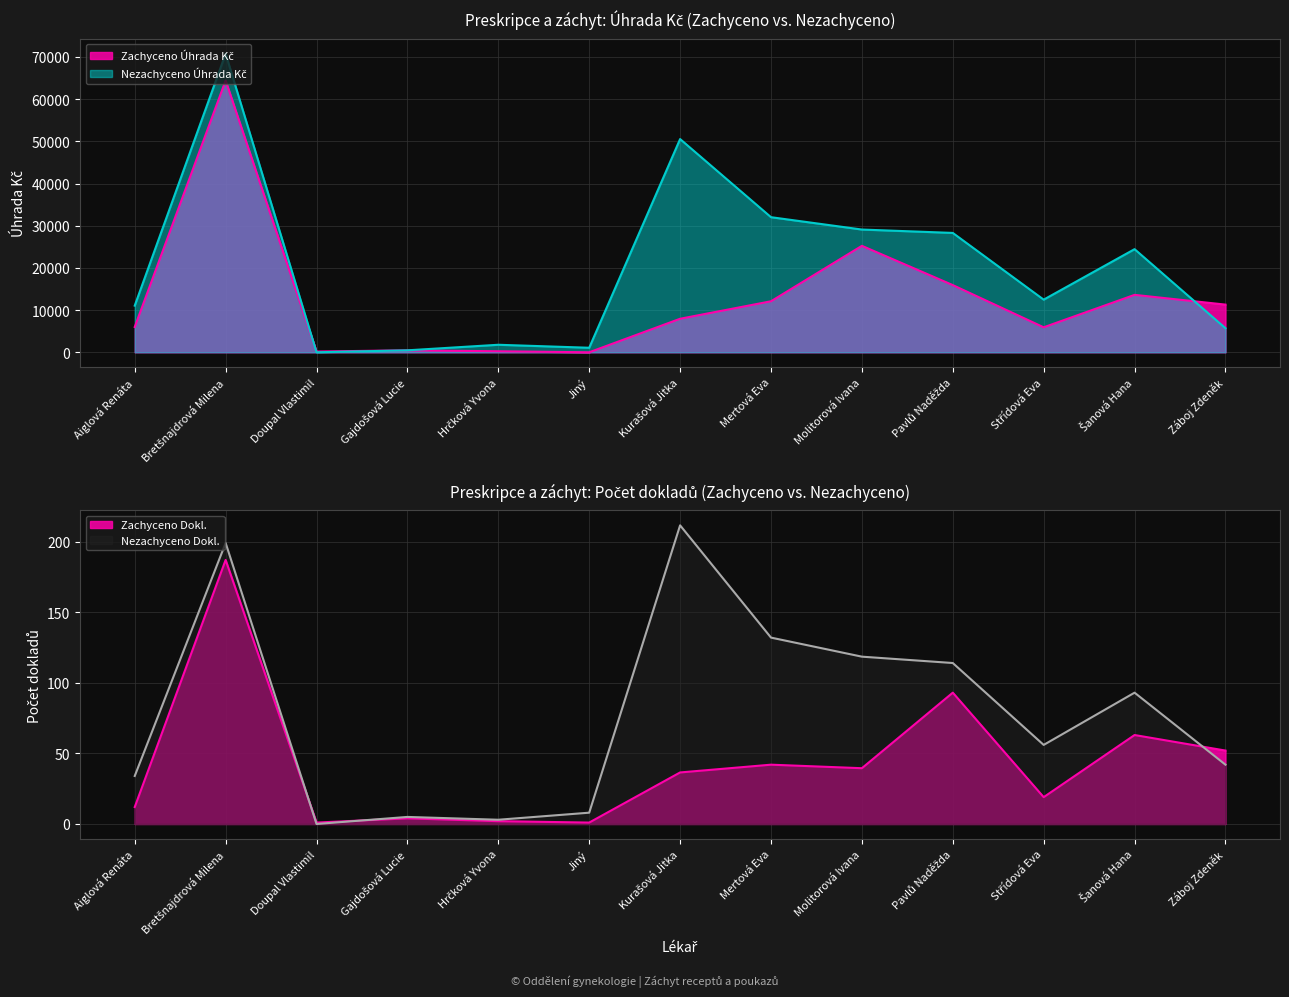

What is the value of the Zachyceno Úhrada Kč point at the 12th from the left?

13611.1